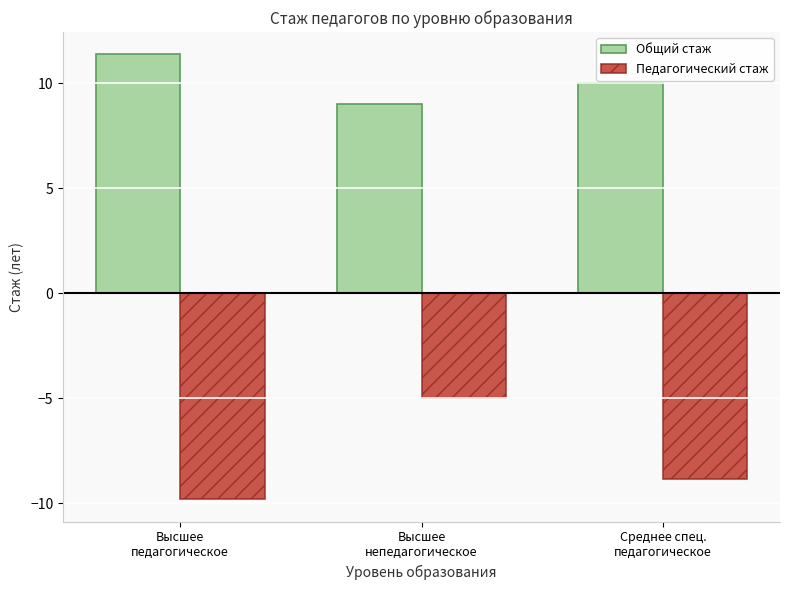

How many bars are there in each group?

2